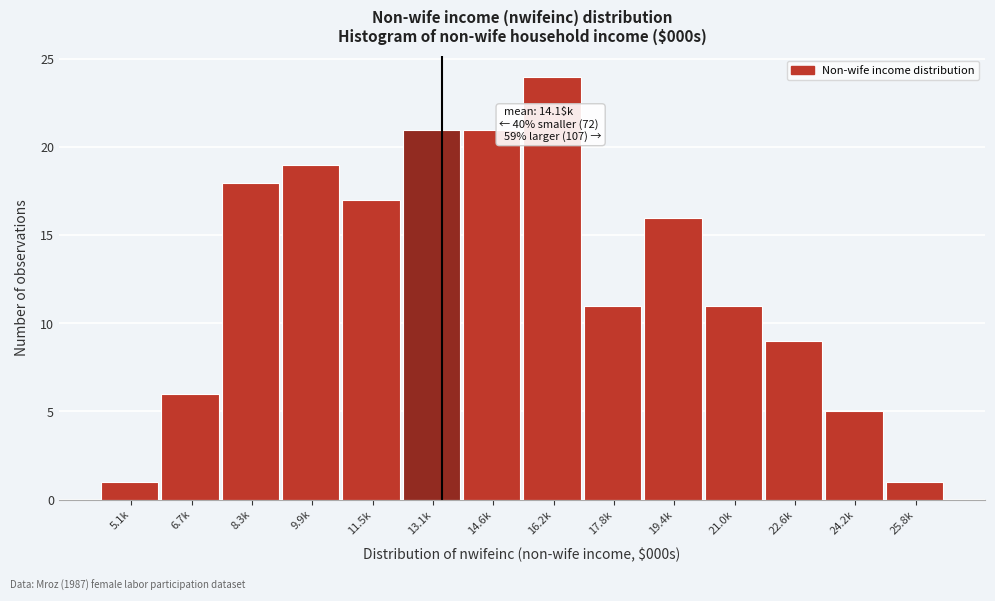

Reading right to left, list all the values displayed in this chart.

25.8k=1	24.2k=5	22.6k=9	21.0k=11	19.4k=16	17.8k=11	16.2k=24	14.6k=21	13.1k=21	11.5k=17	9.9k=19	8.3k=18	6.7k=6	5.1k=1